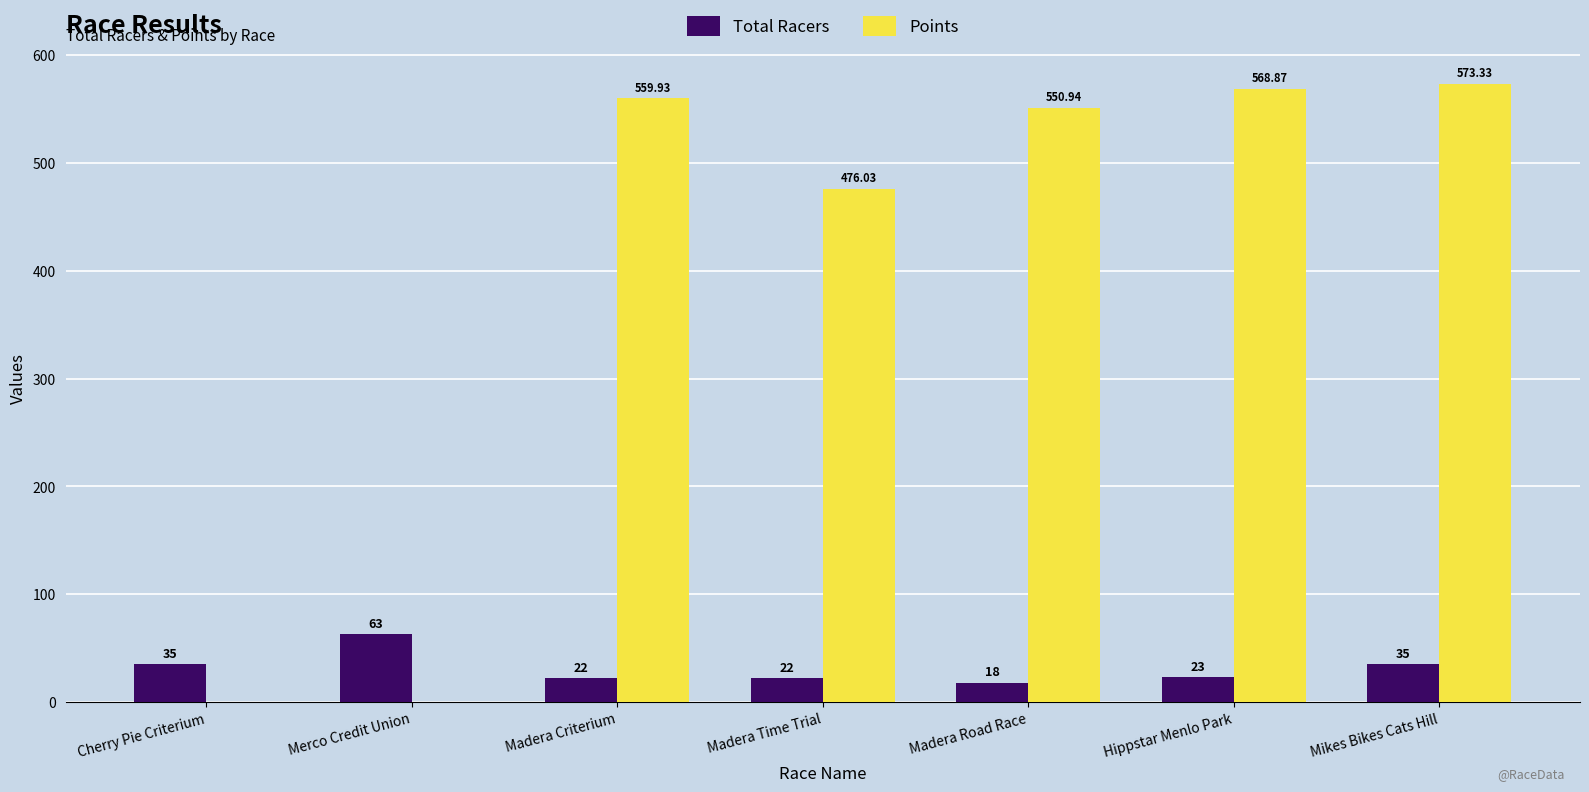

How many series are shown in this chart?

2